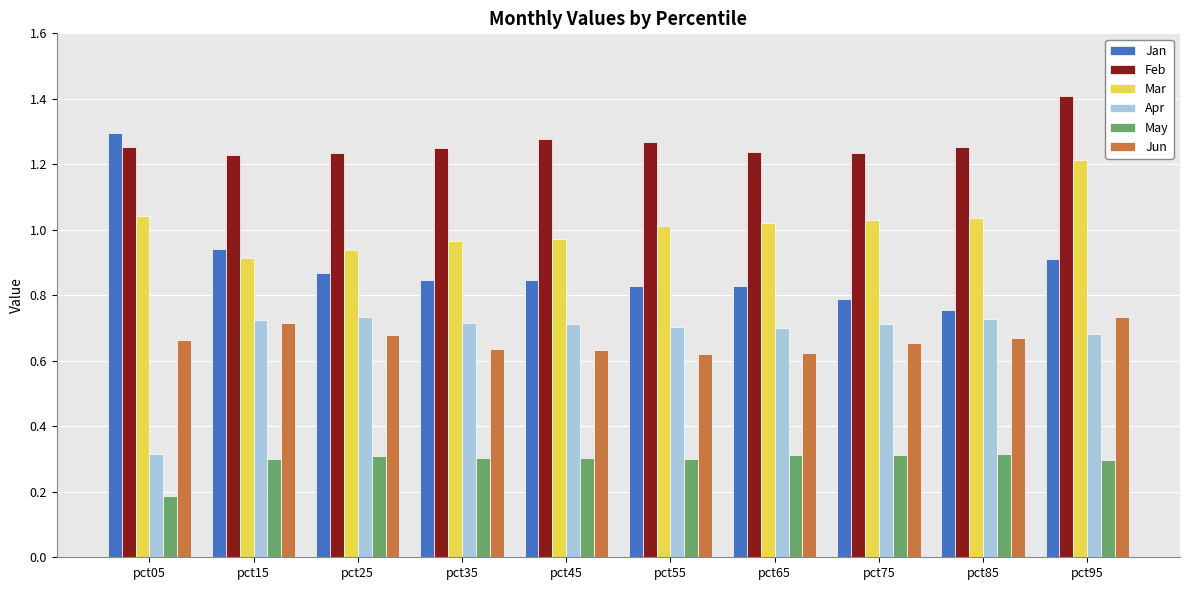

Which series has the largest range (max minus min)?

Jan